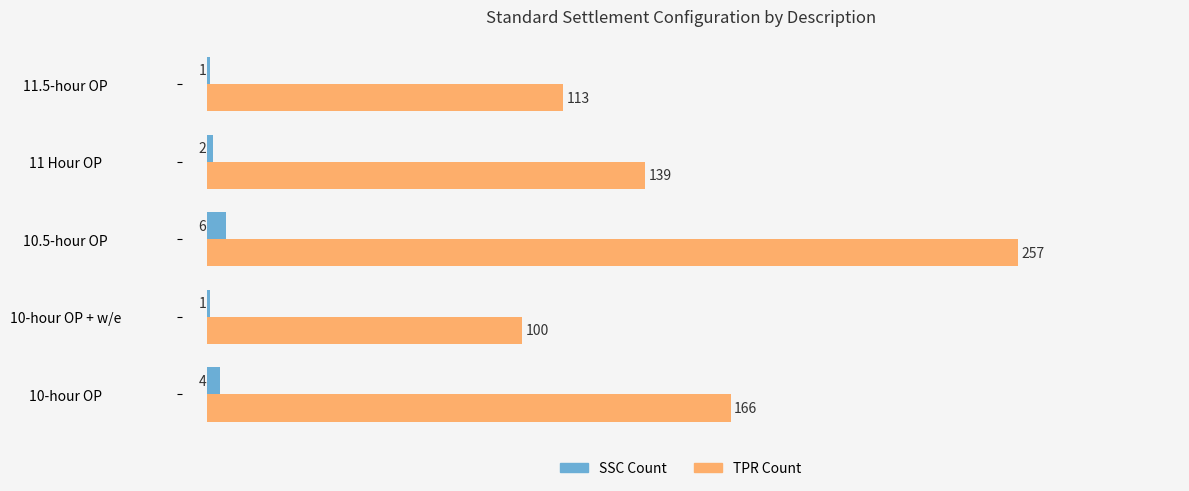

Which series has the largest range (max minus min)?

TPR Count